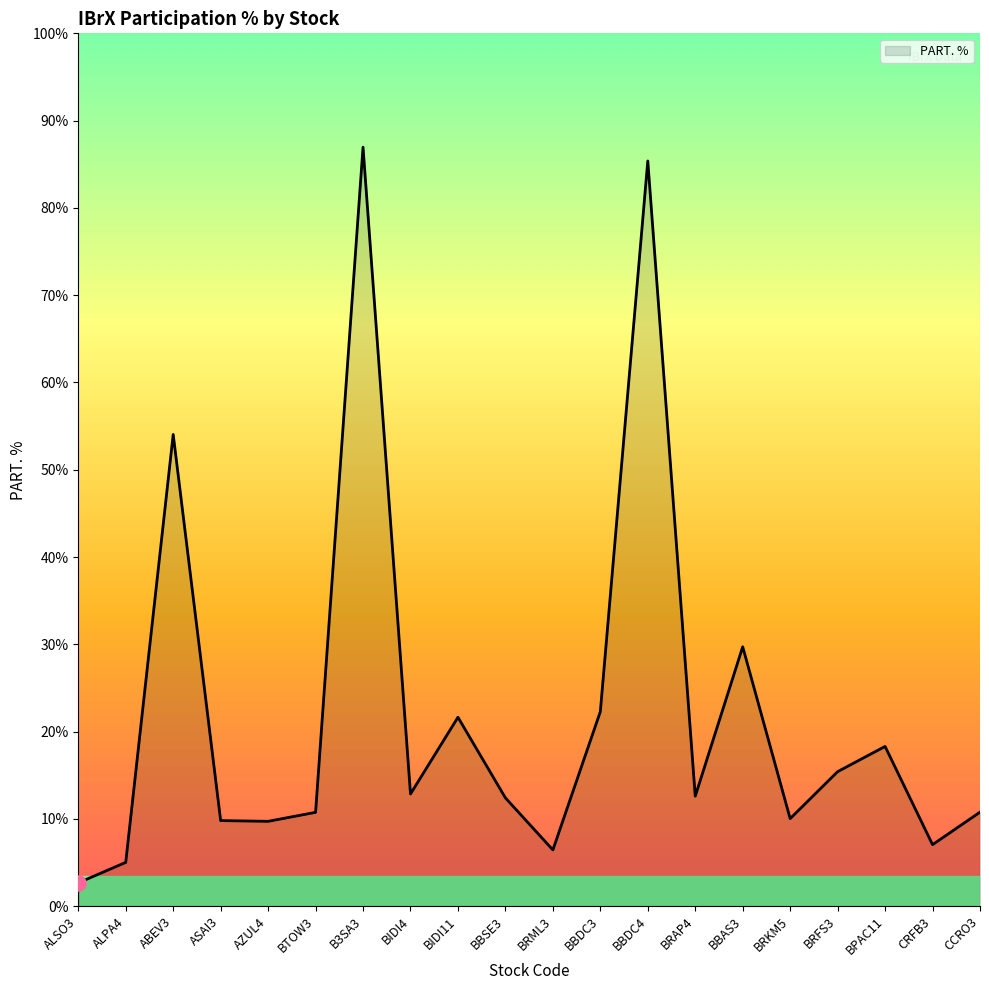

Which has a higher value, BIDI11 or AZUL4?

BIDI11